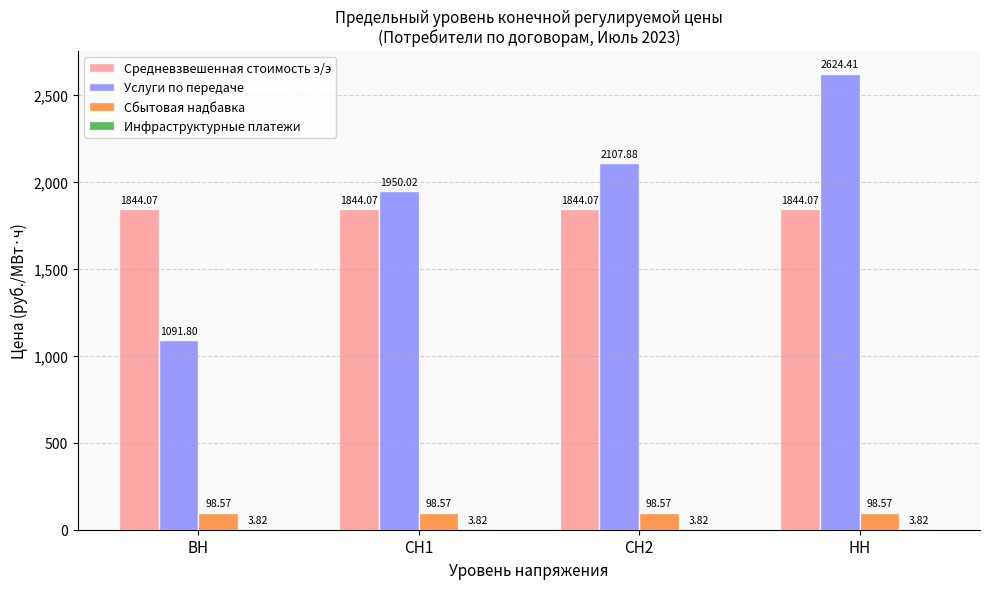

What is the total value across all series at СН1?

3896.5